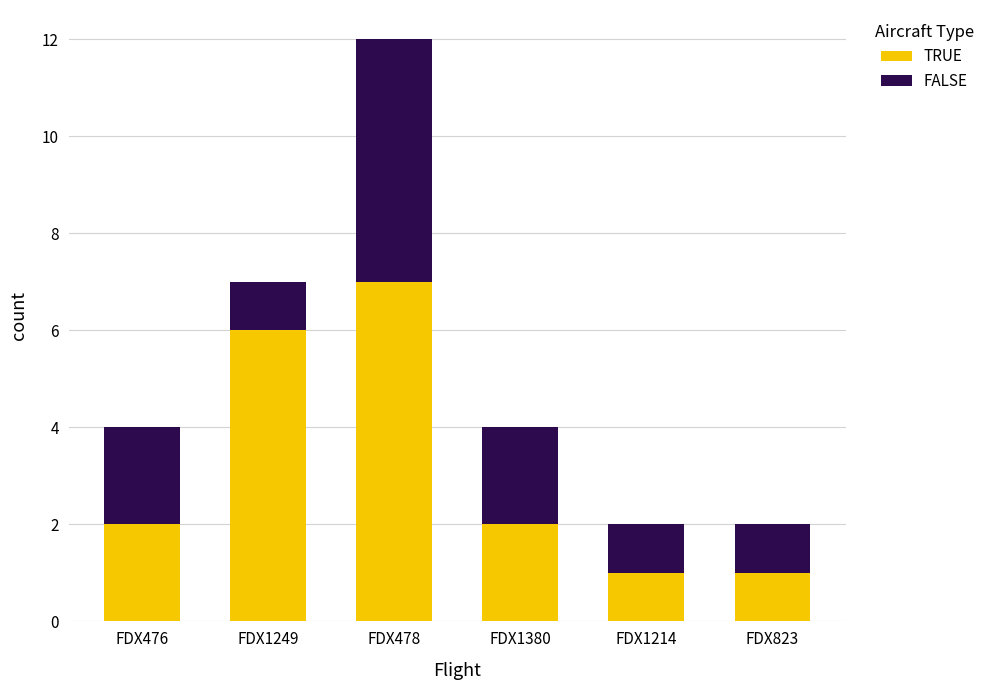

What is the sum of all TRUE values?

19